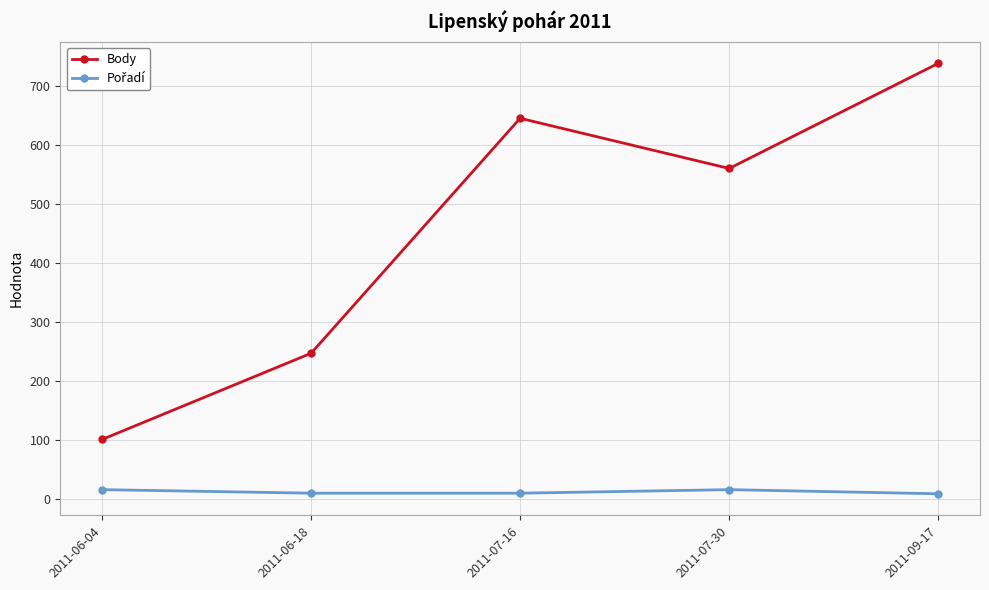

Which series has the largest range (max minus min)?

Body